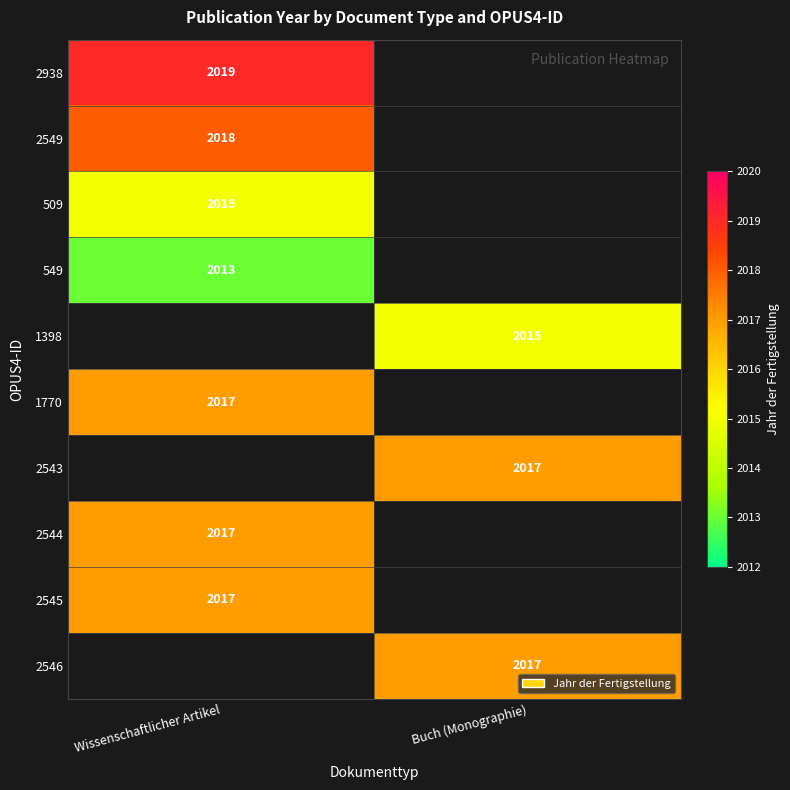

At how many categories does at least one series exceed 2014?

2